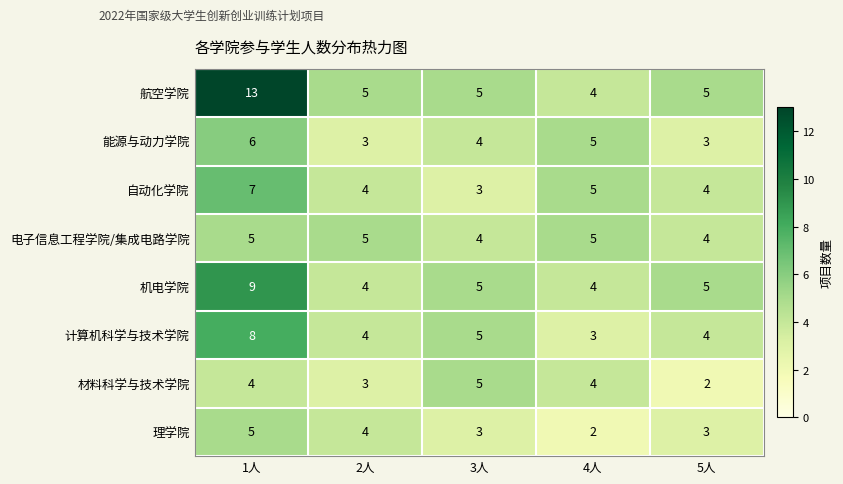

Which label corresponds to the largest value in the chart?

1人